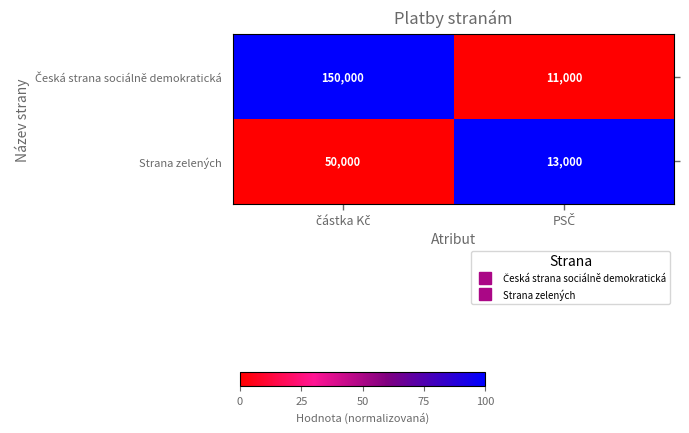

How many distinct data groups are displayed?

2